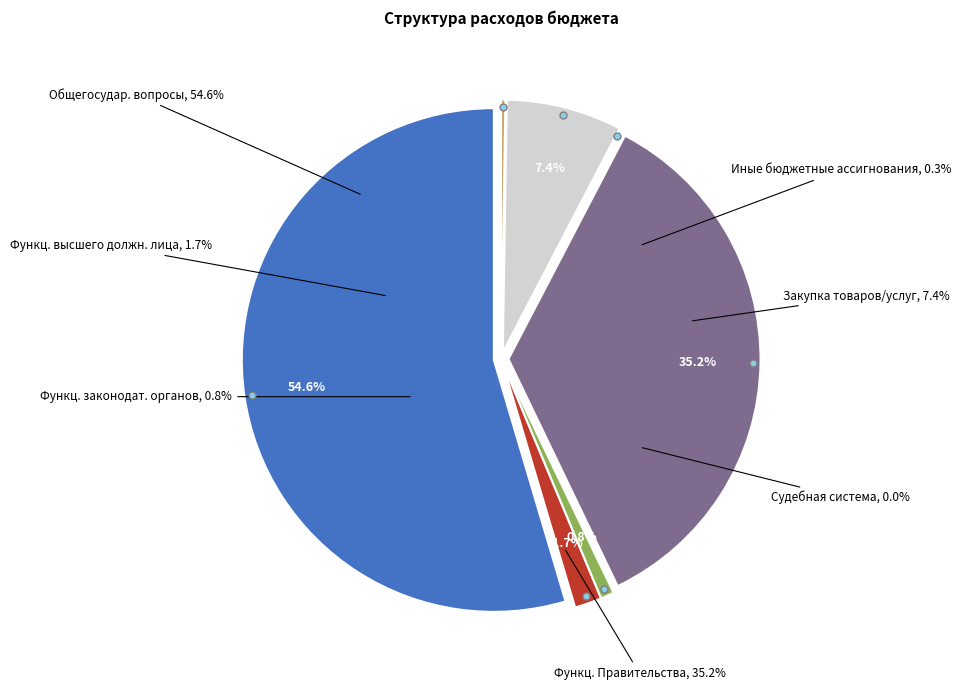

To the nearest percent, what is the difference between the Функционирование Правительства and ОБЩЕГОСУДАРСТВЕННЫЕ ВОПРОСЫ slice percentages?

19%